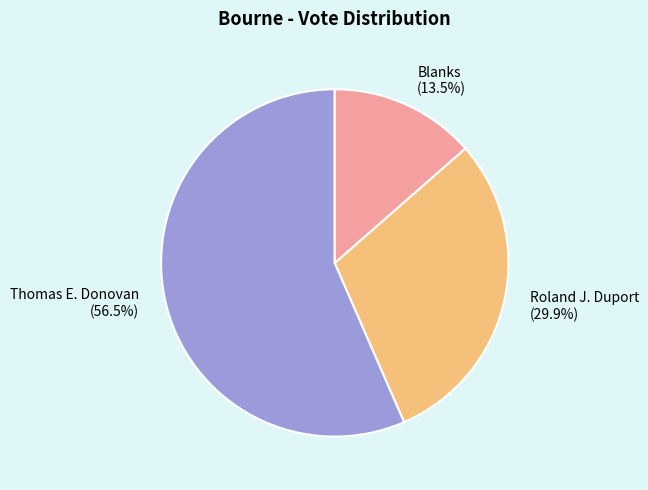

How many slices are in this pie chart?

3